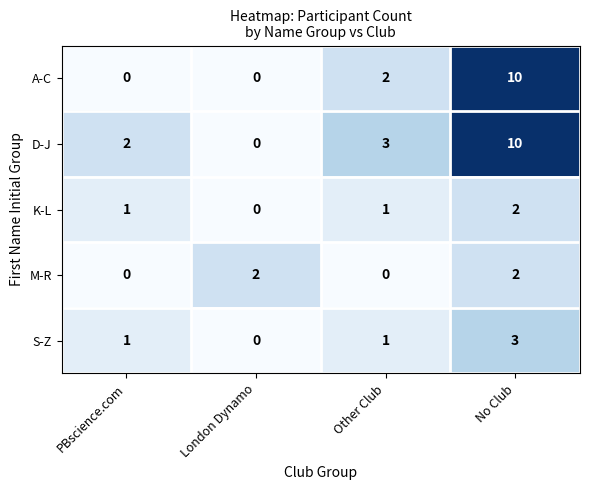

What is the difference between the highest and lowest values at No Club?

8